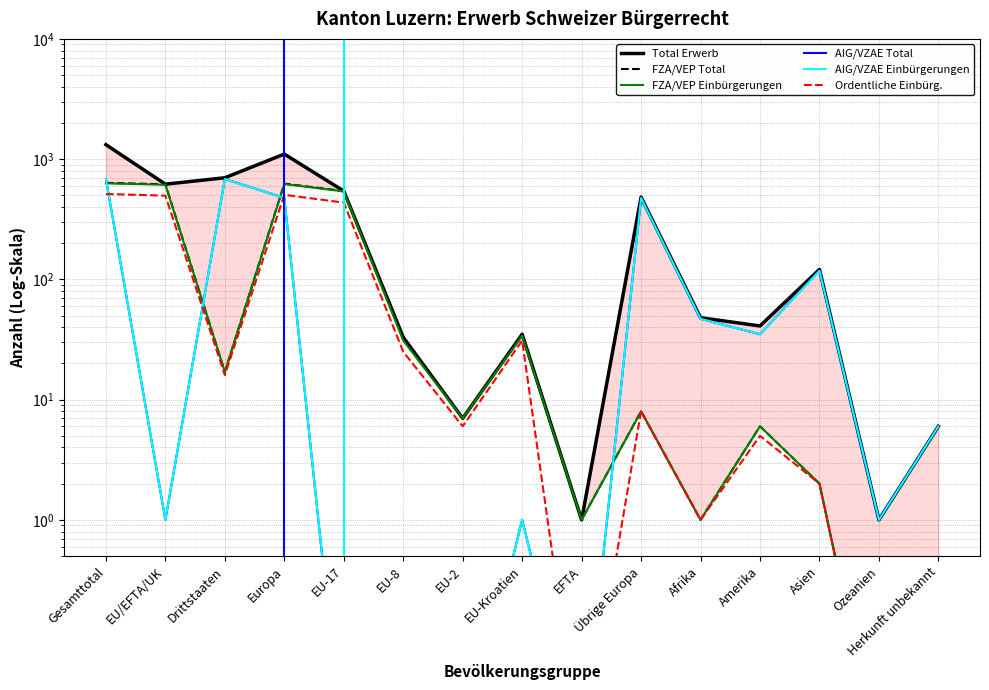

True or false: FZA/VEP Einbürgerungen and FZA/VEP Total intersect in this chart.

False